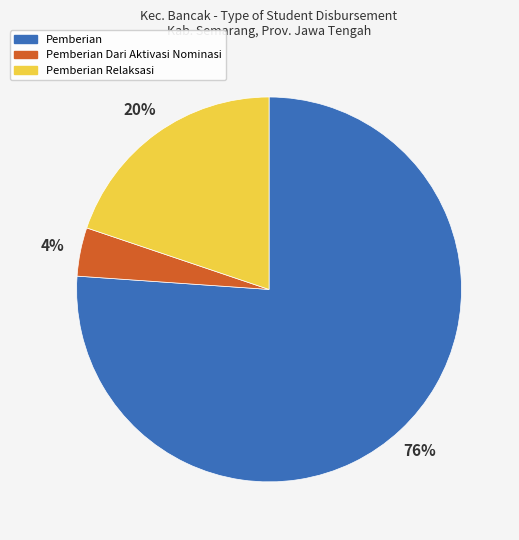

Which slice represents more than half of the pie?

Pemberian